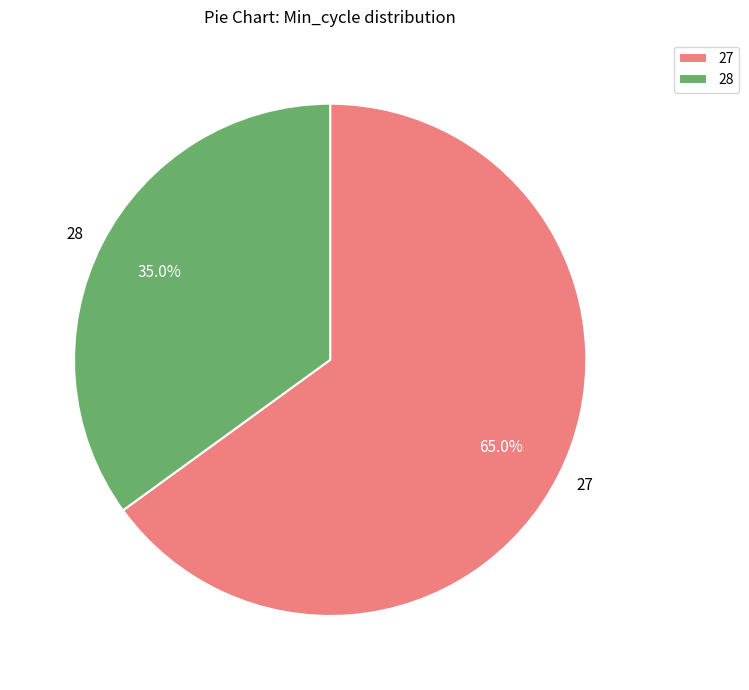

What percentage is the 28 slice, to the nearest percent?

35%